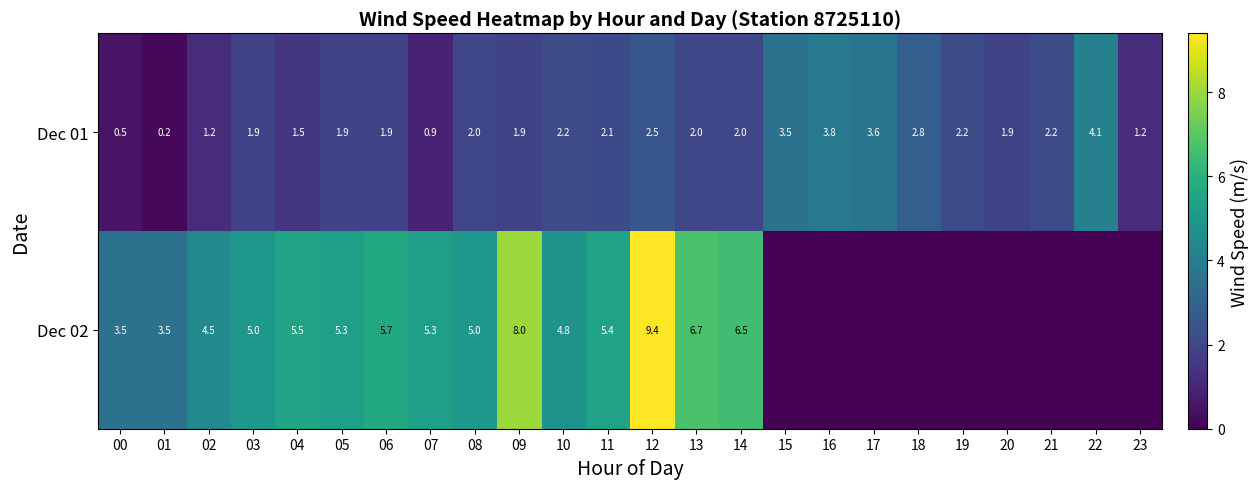

At which category is the sum across all series the highest?

12